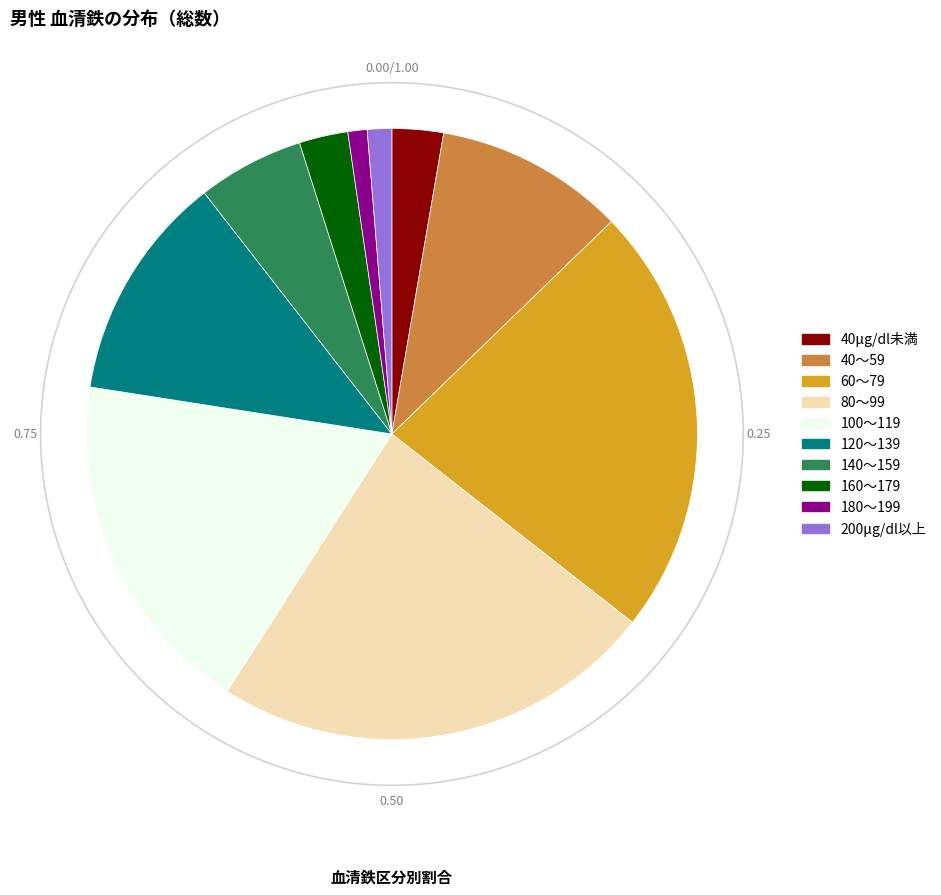

To the nearest percent, what is the difference between the 40～59 and 40μg/dl未満 slice percentages?

7%